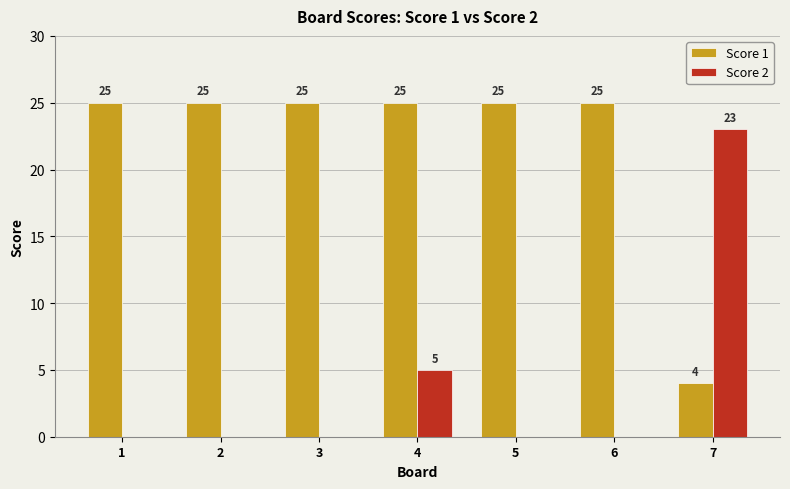

Where is Score 1 nearest to the value 14?

7